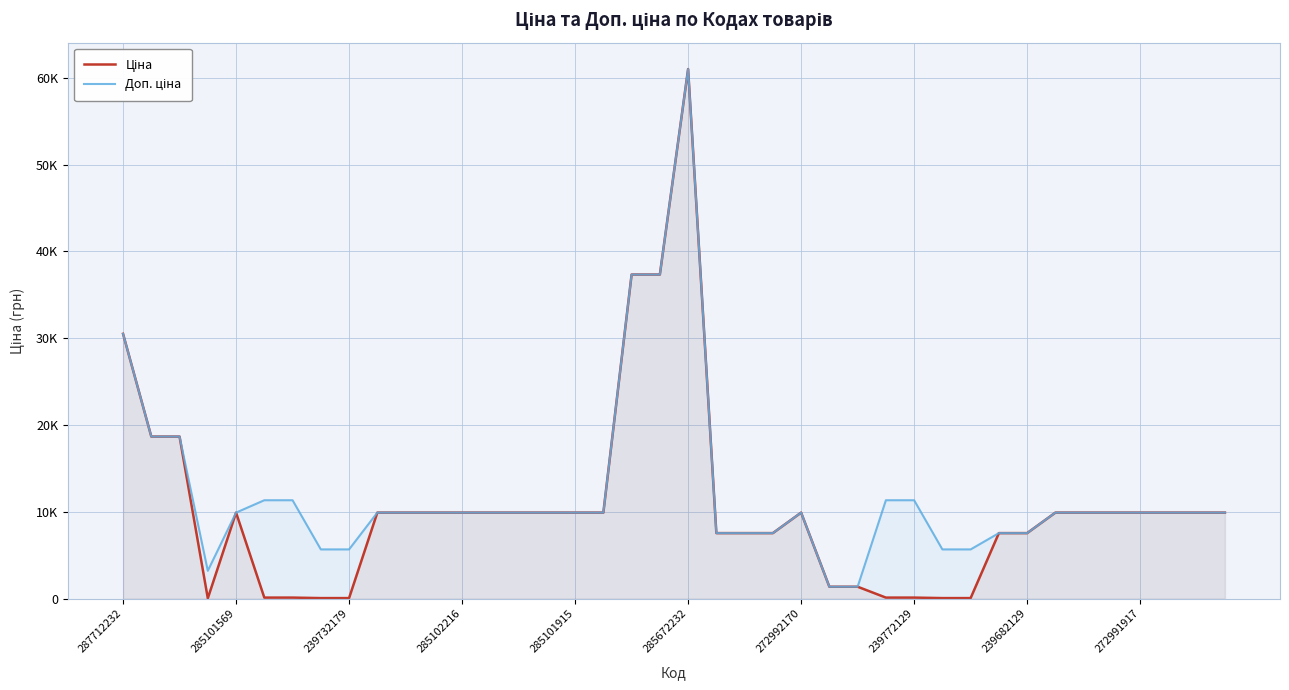

Which category has the lowest value in the Доп. ціна series?

25